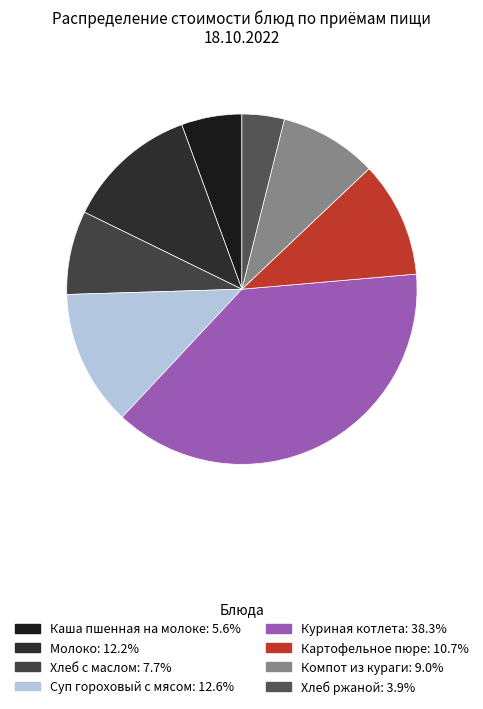

Is there any slice that represents more than half of the pie?

No